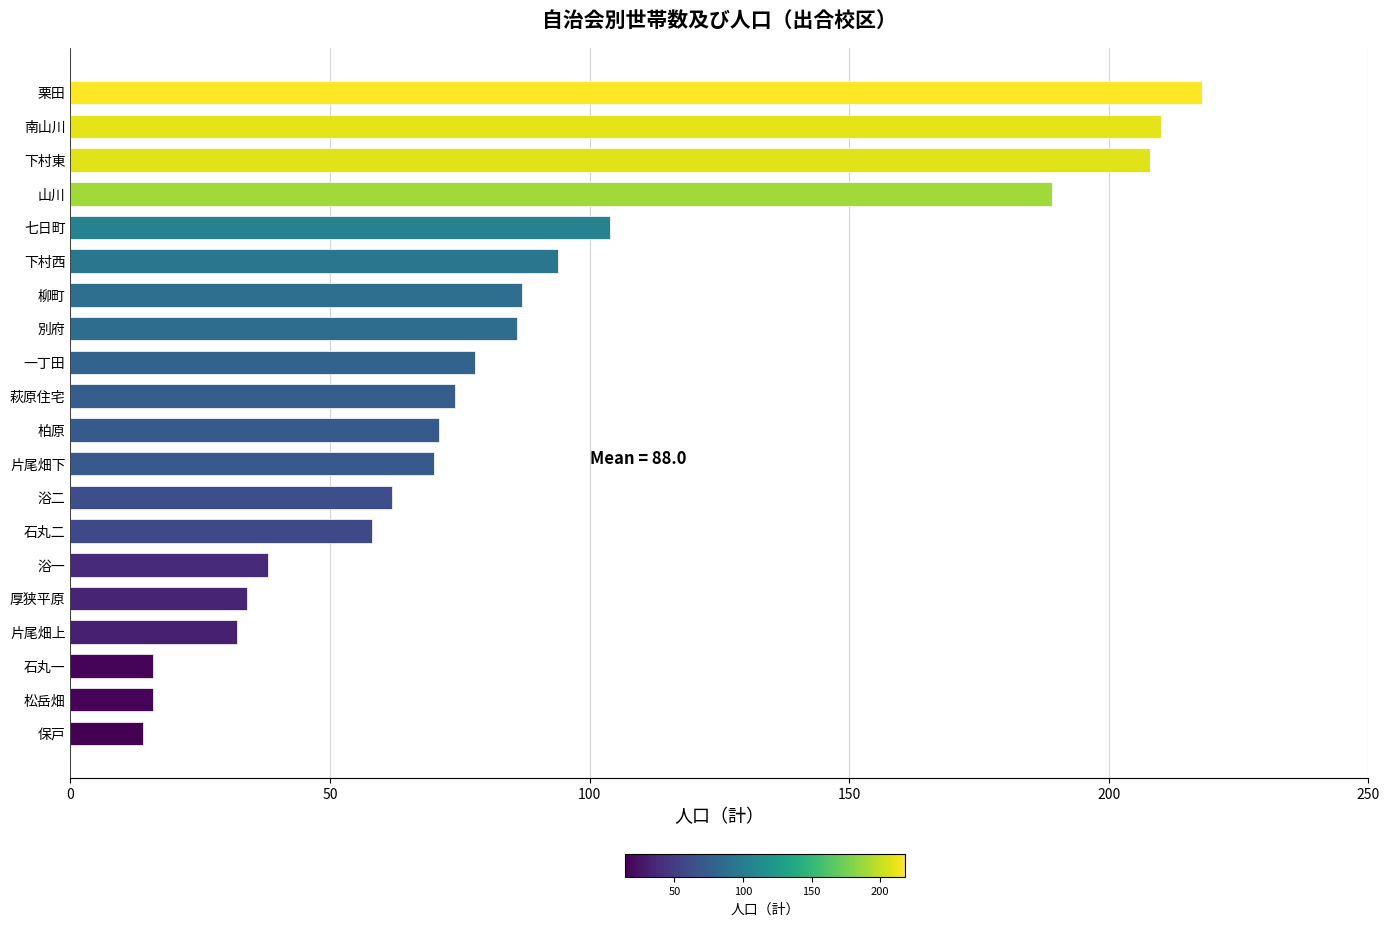

Does the chart contain stacked bars?

No